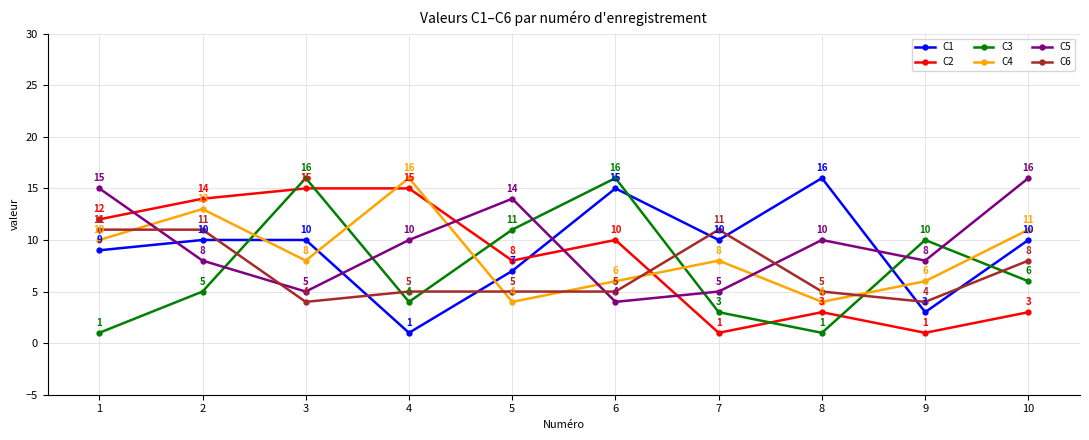

What is the lowest value of the C2 series?

1